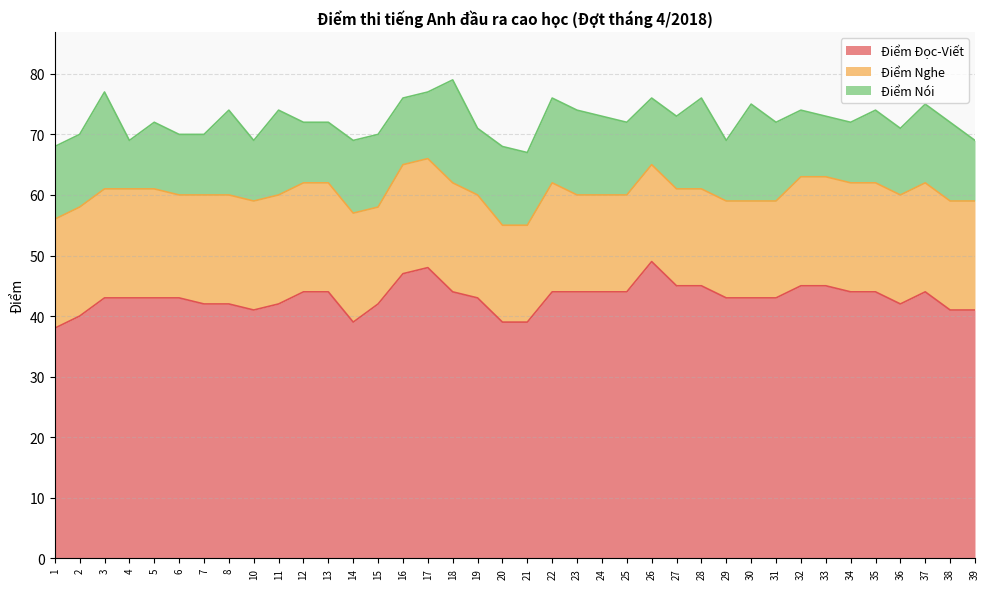

What is the minimum value for Điểm Nghe?

16